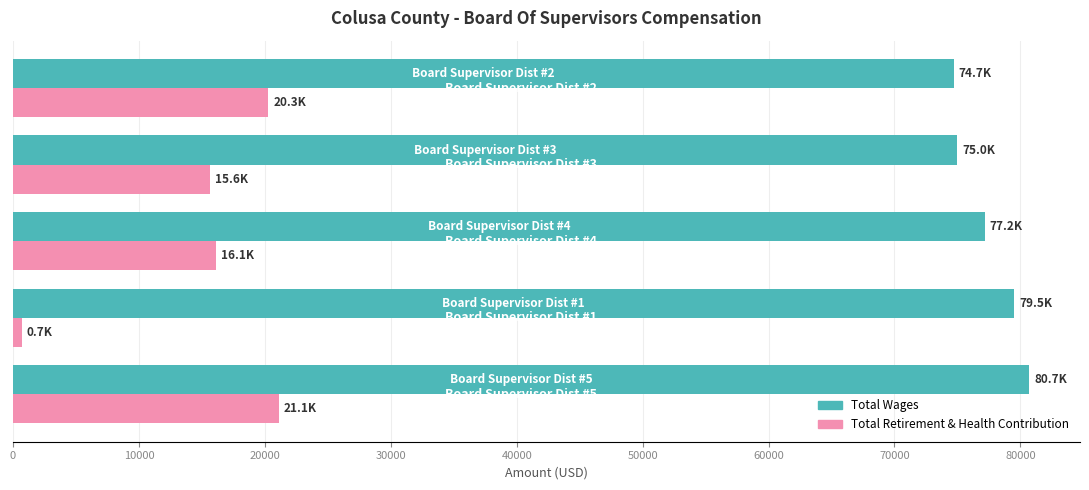

List the series in order of their peak value, highest first.

Total Wages, Total Retirement & Health Contribution